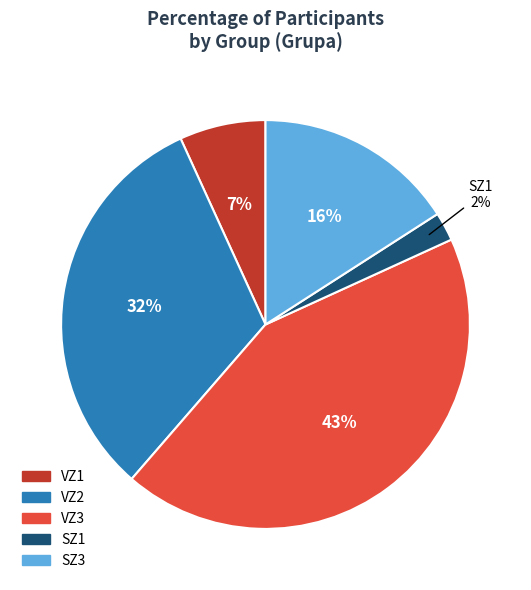

Count the number of slices in the pie.

5